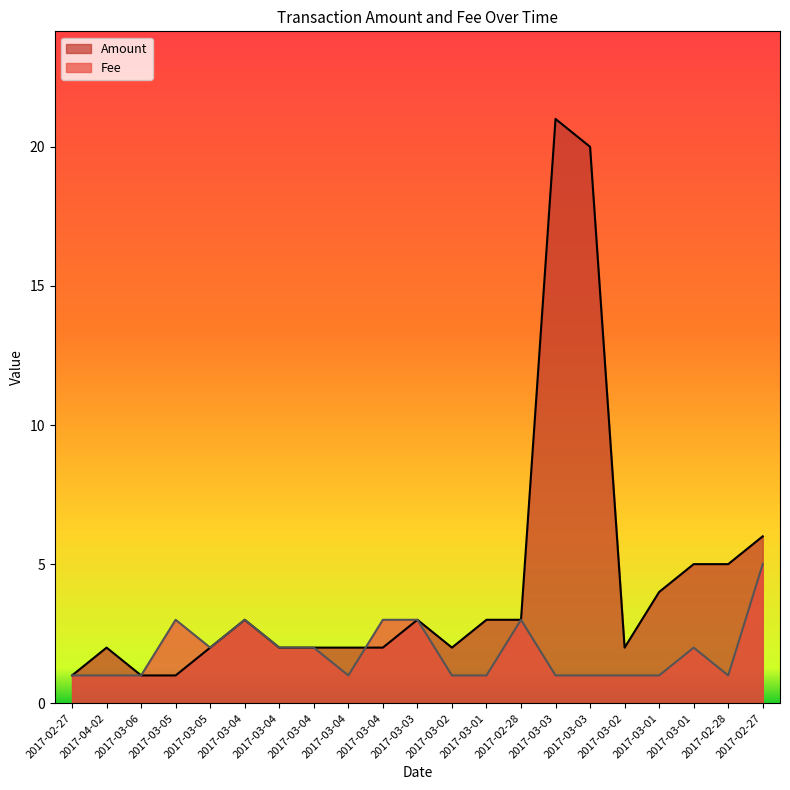

At how many categories does at least one series exceed 13?

2